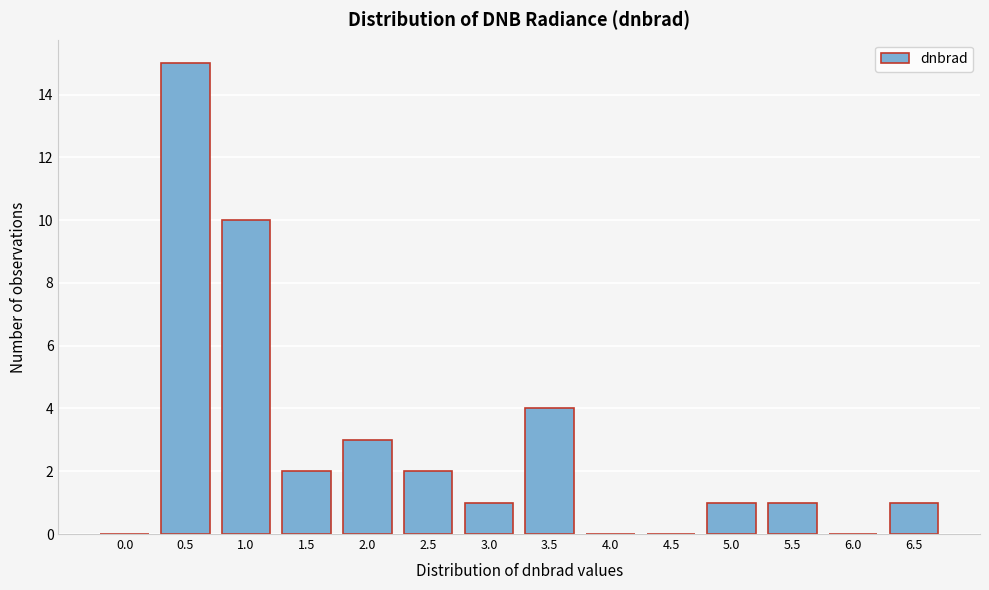

Reading left to right, list all the values displayed in this chart.

0.0=0	0.5=15	1.0=10	1.5=2	2.0=3	2.5=2	3.0=1	3.5=4	4.0=0	4.5=0	5.0=1	5.5=1	6.0=0	6.5=1